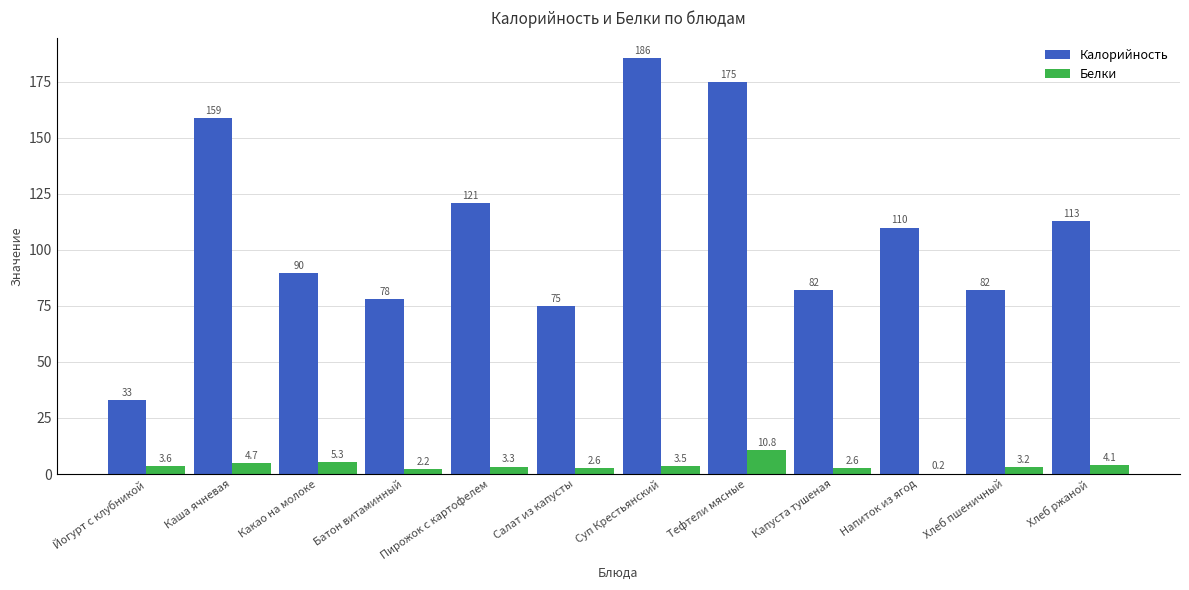

What is the total value across all series at Капуста тушеная?

84.8